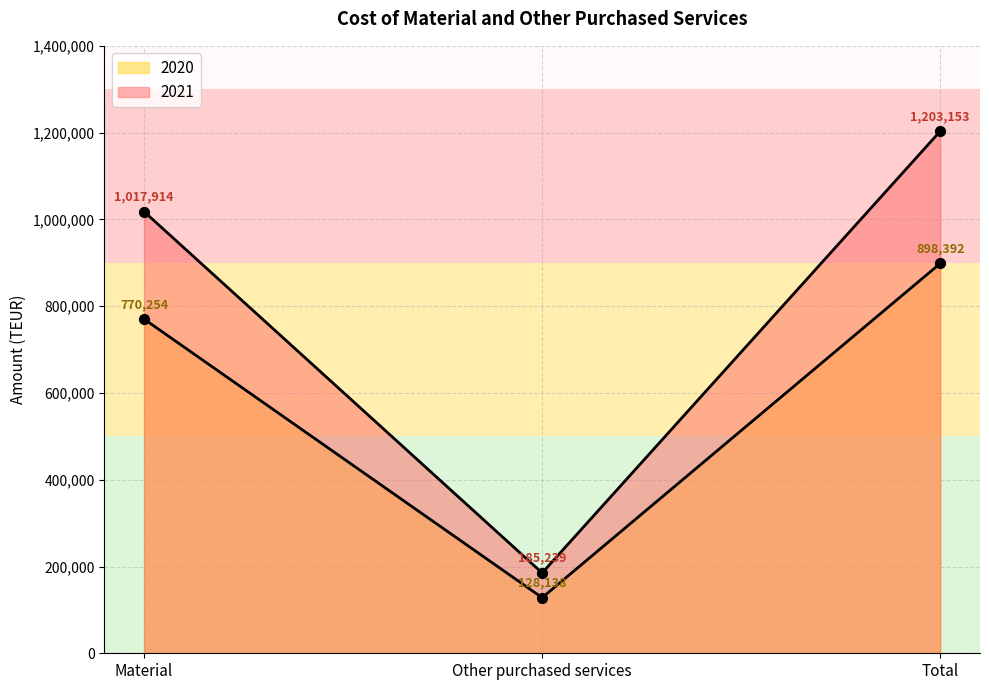

Is the value of 2020 at Material greater than the value of 2021 at Total?

No